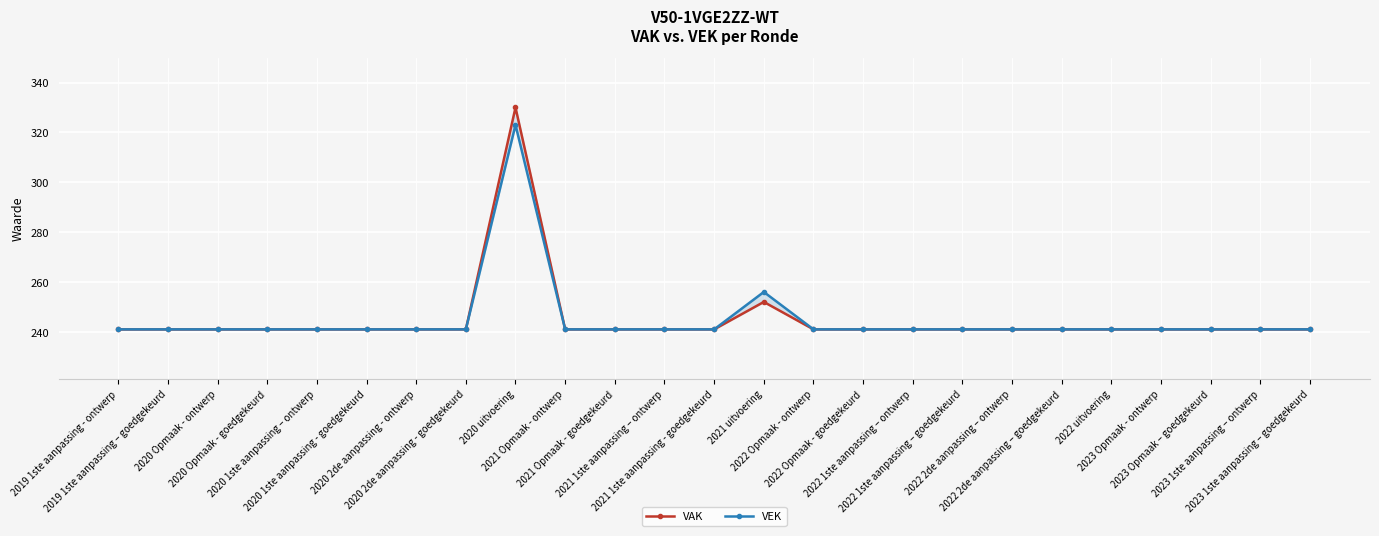

Rank the series by their maximum value, from highest to lowest.

VAK, VEK